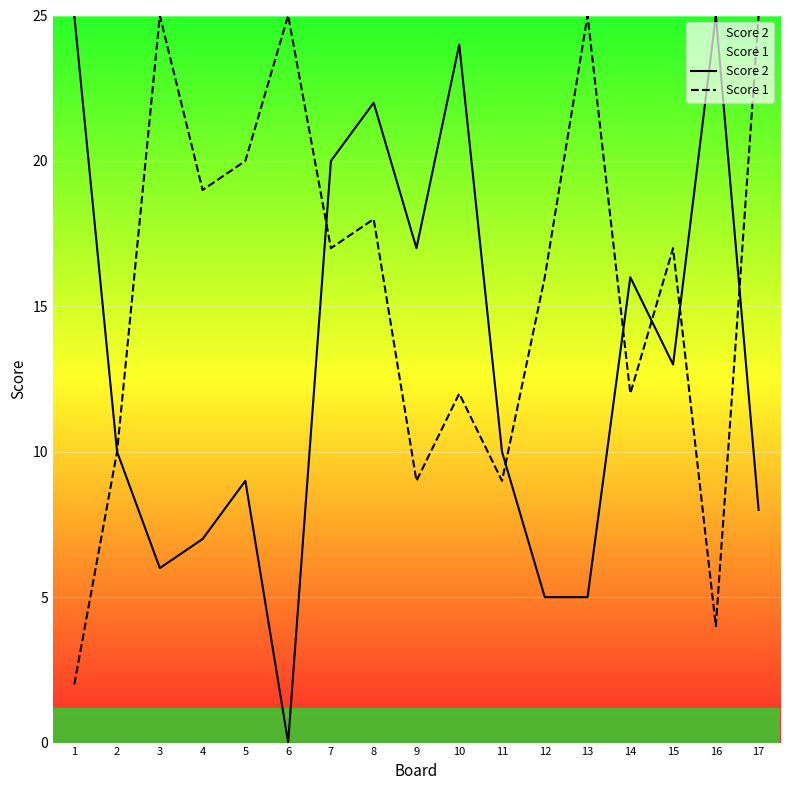

Count the number of categories in the chart.

17